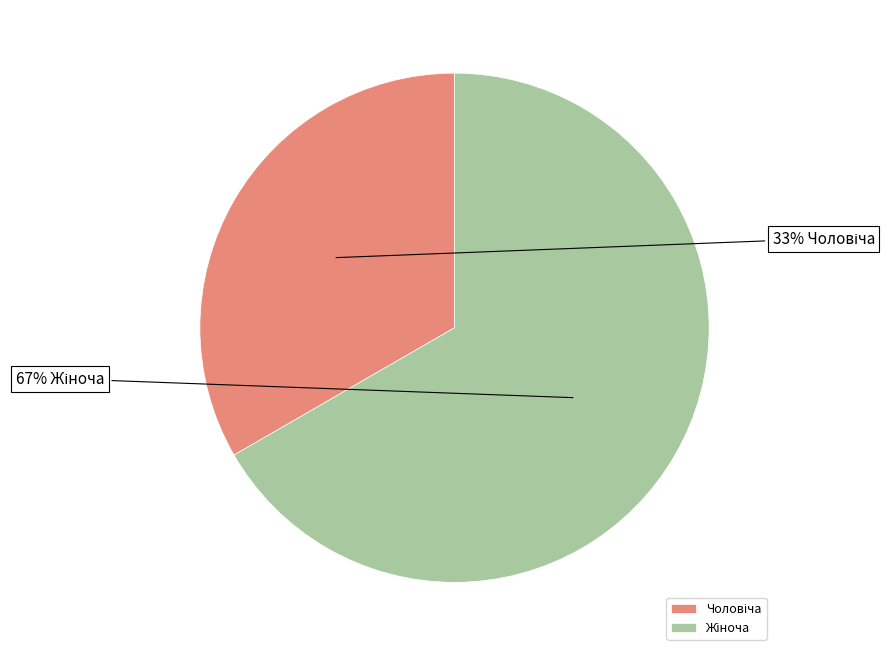

Is there any slice that represents more than half of the pie?

Yes